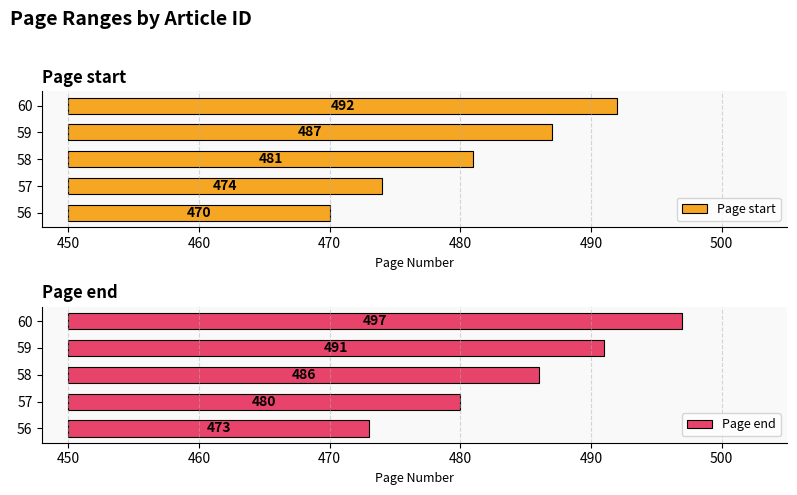

What are all the series names shown in the legend?

Page start, Page end